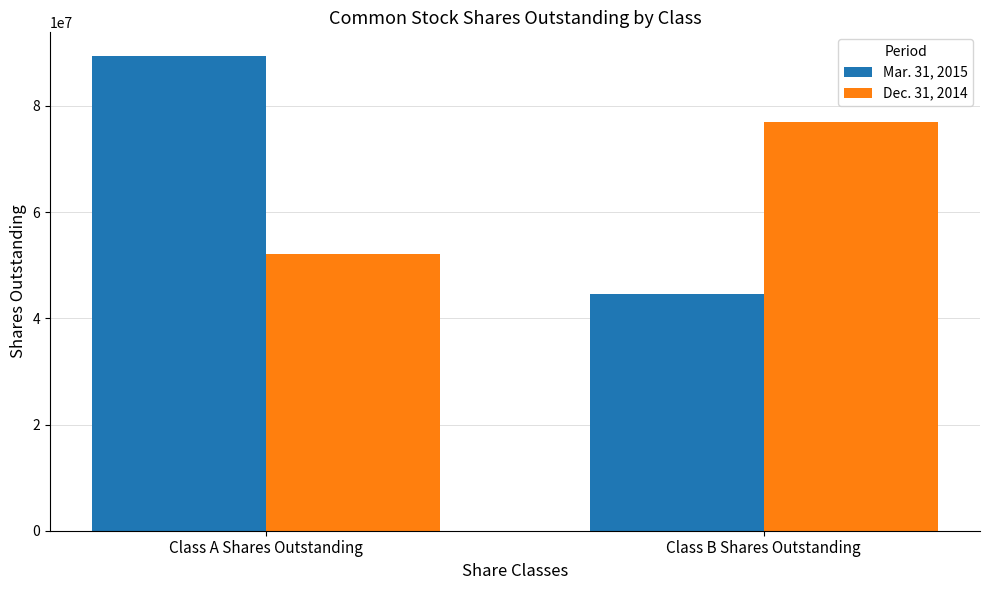

List the labels in order of Mar. 31, 2015 value, largest first.

Class A Shares Outstanding, Class B Shares Outstanding